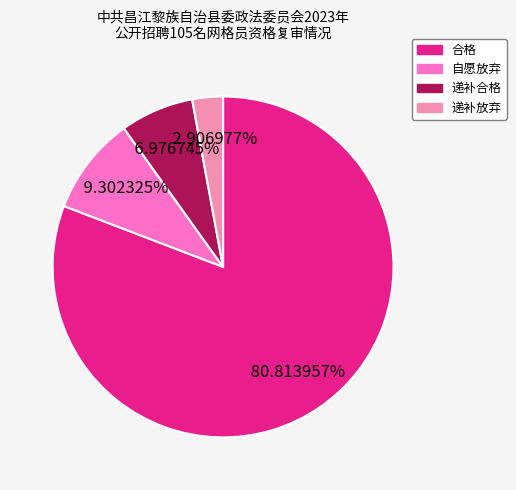

What percentage do 递补合格 and 合格 together represent?

87.8%